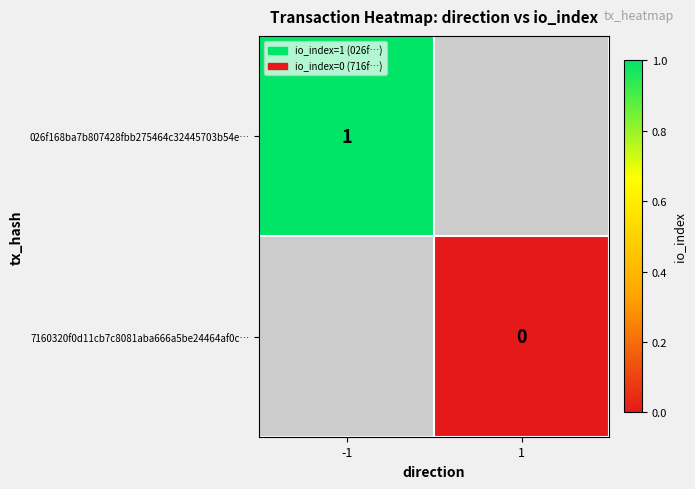

How many distinct data groups are displayed?

2